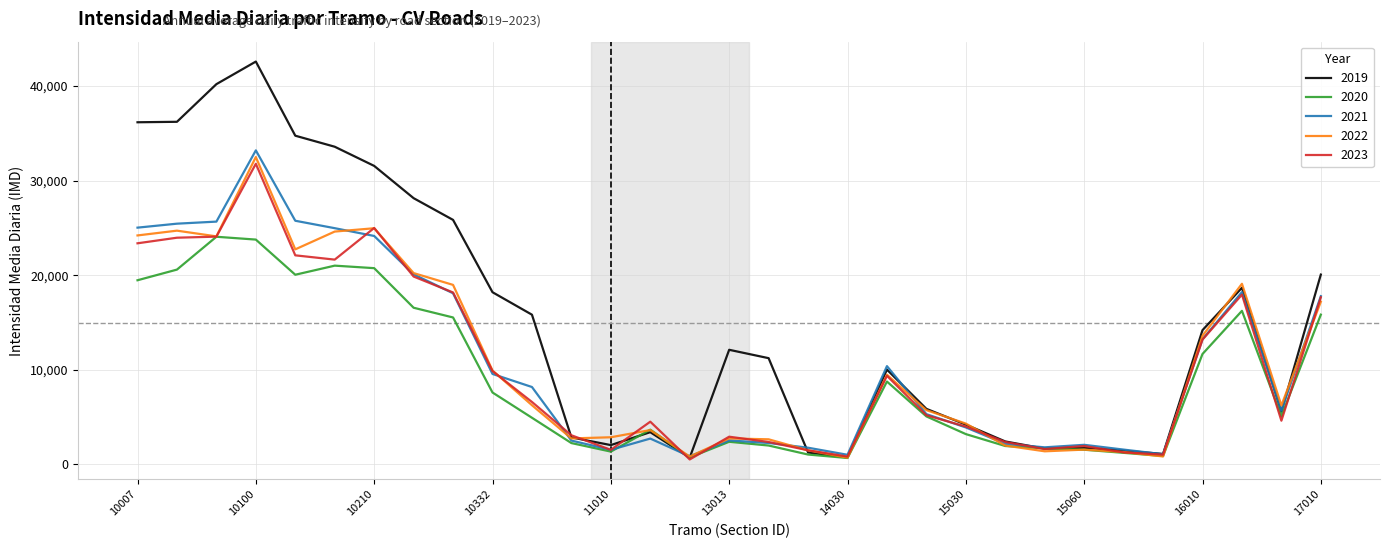

Which series ends up on top after the final intersection of 2022 and 2021?

2021